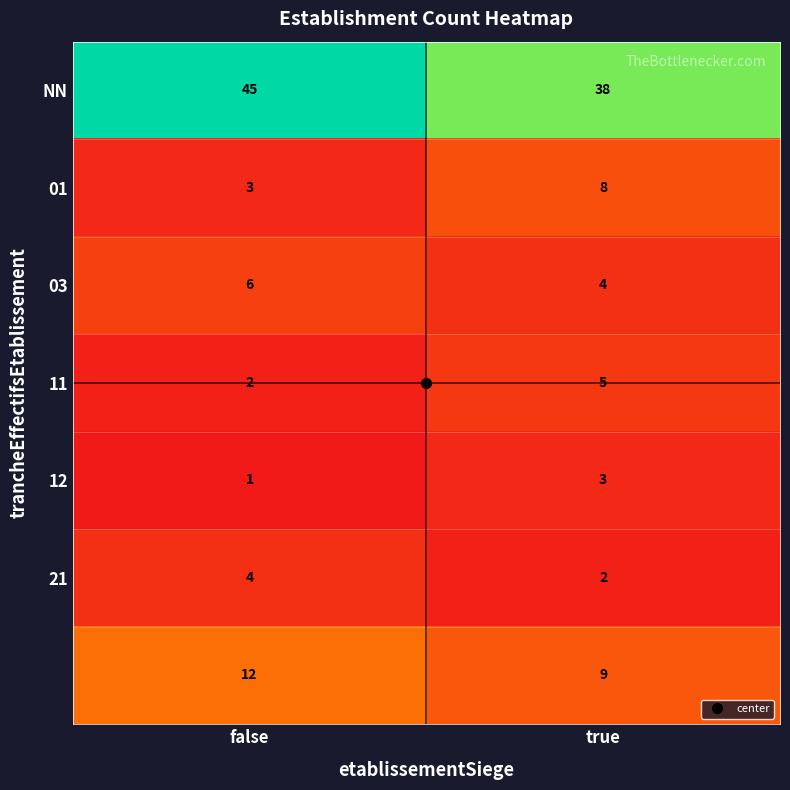

What is the difference between the highest and lowest values at false?

44